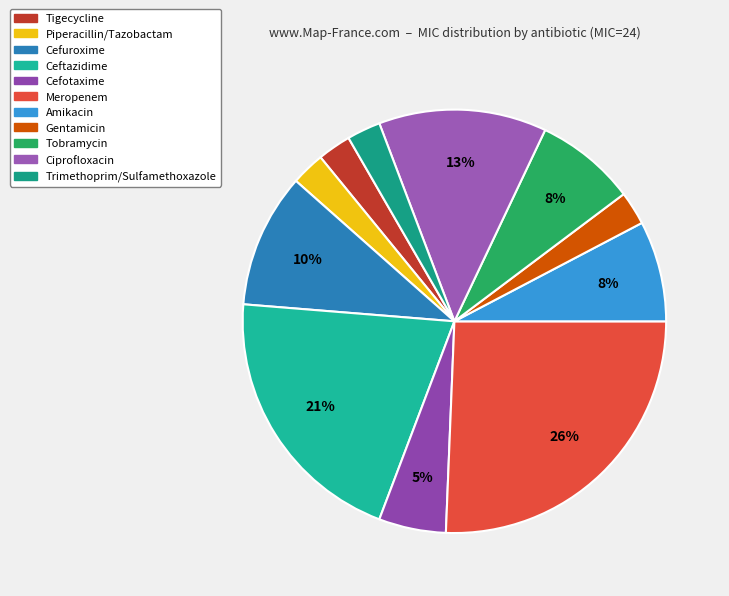

Does Tigecycline account for over 50% of the chart?

No